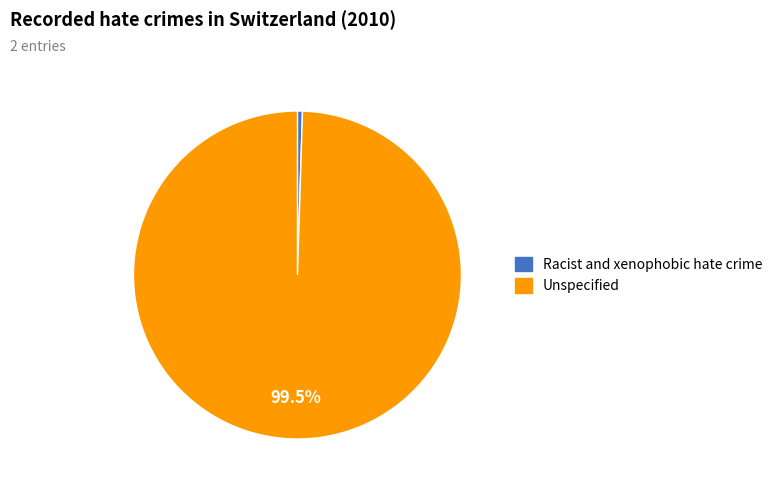

Which has a higher value, Racist and xenophobic hate crime or Unspecified?

Unspecified